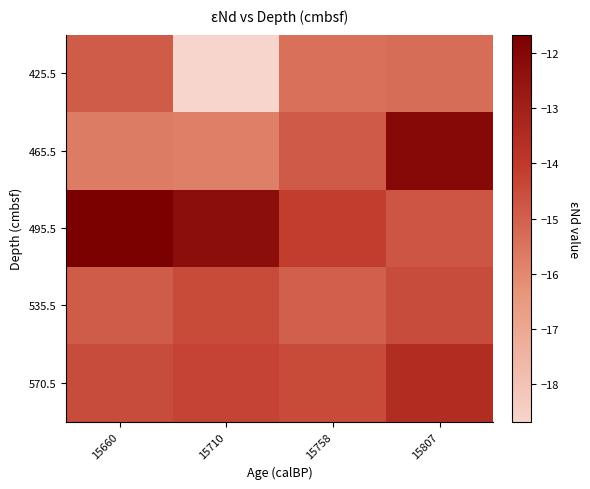

Rank the series at 15710 from highest to lowest value.

495.5, 570.5, 535.5, 465.5, 425.5